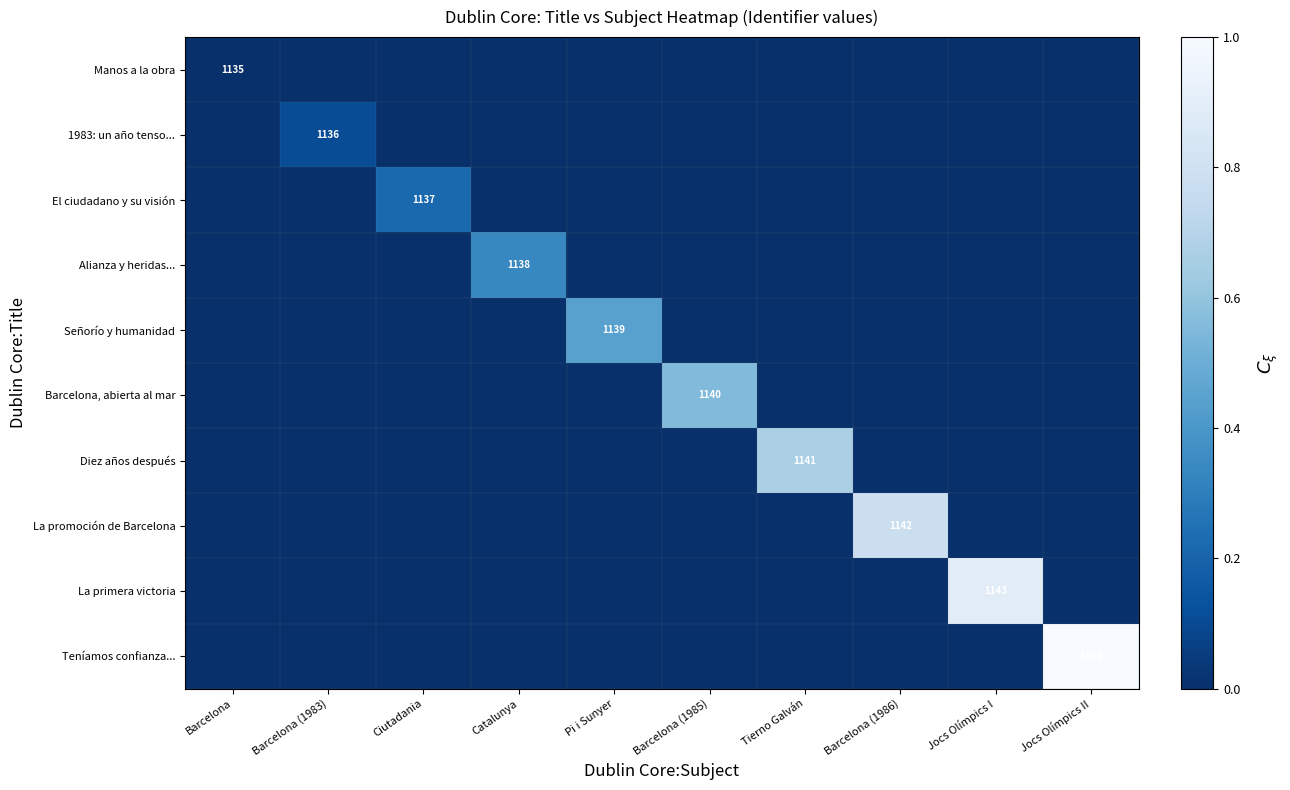

What is the total value across all series at Pi i Sunyer?

0.4